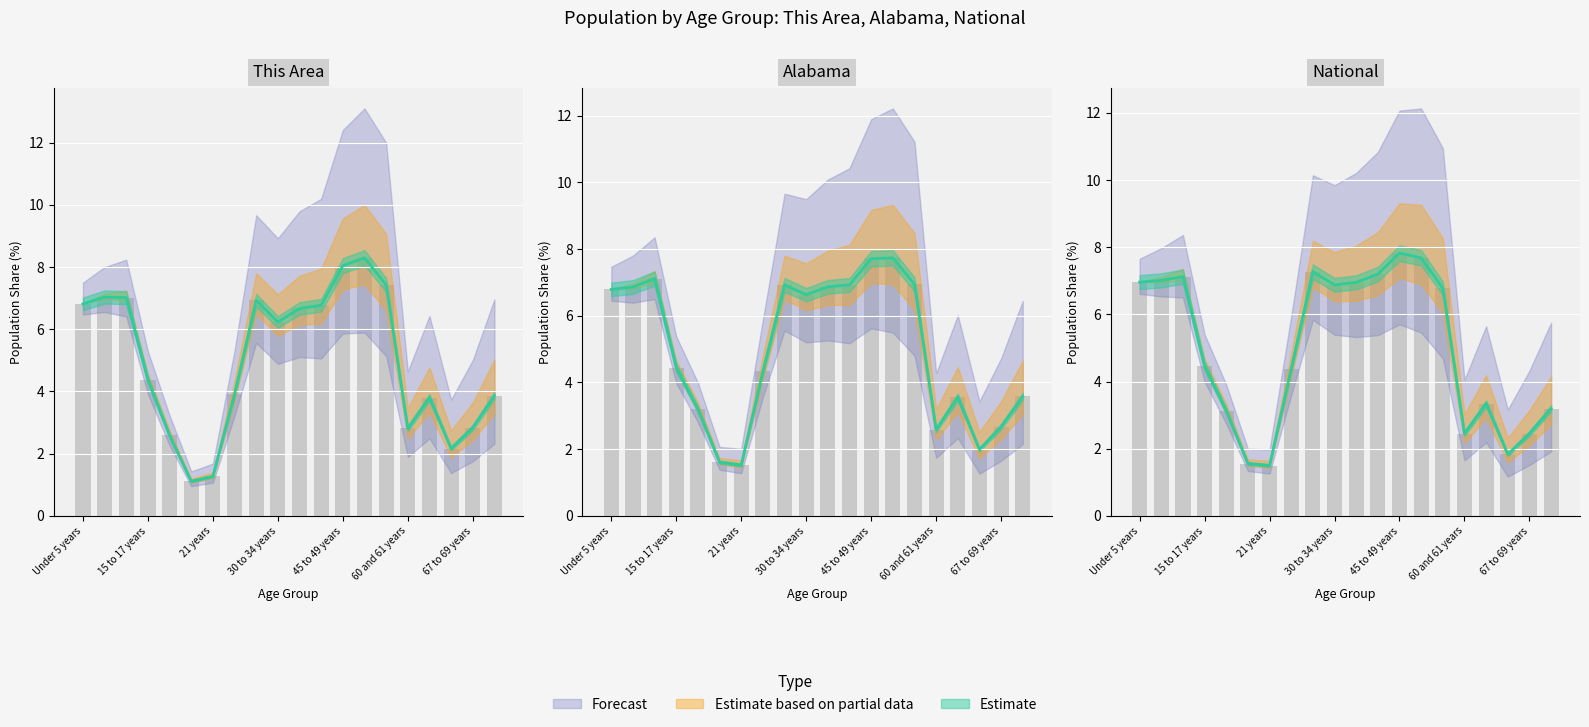

Which label corresponds to the smallest value in the chart?

20 years